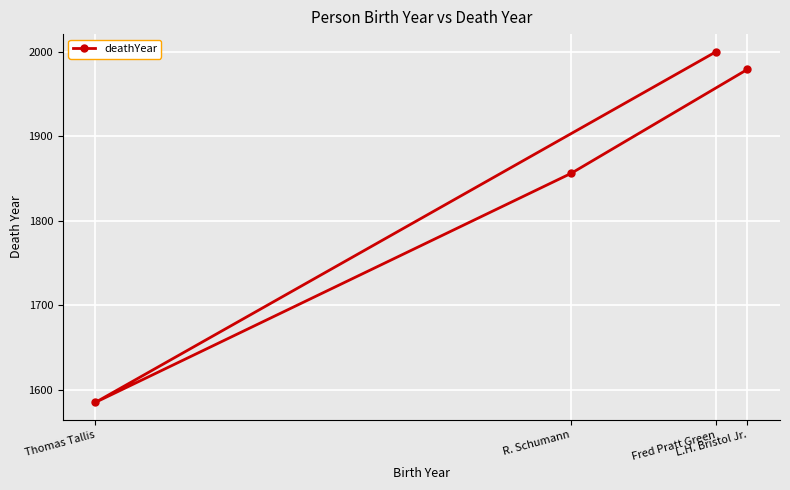

What is the difference between the values at Fred Pratt Green and R. Schumann?

144